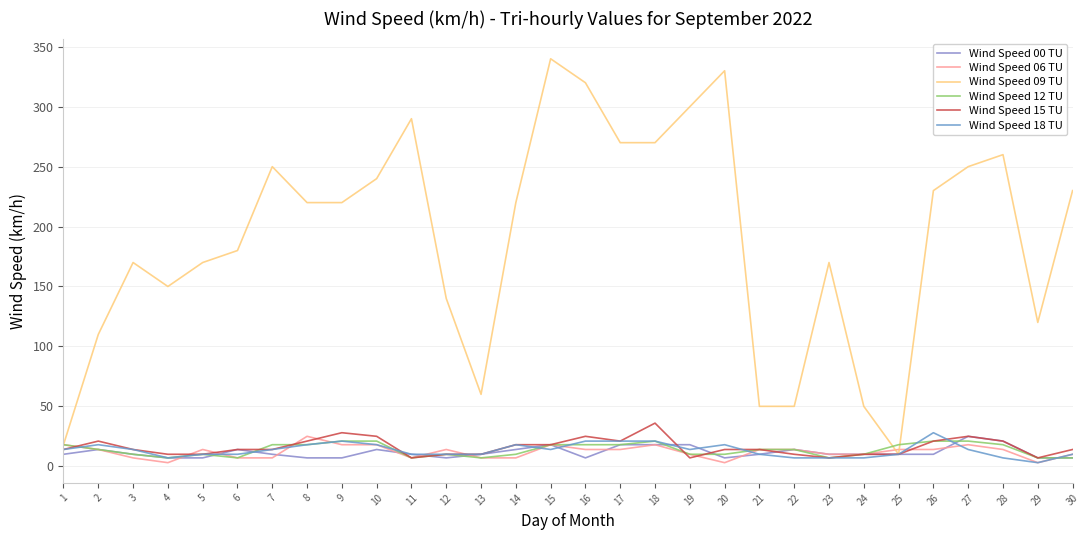

Which series has the largest total across all categories?

Wind Speed 09 TU